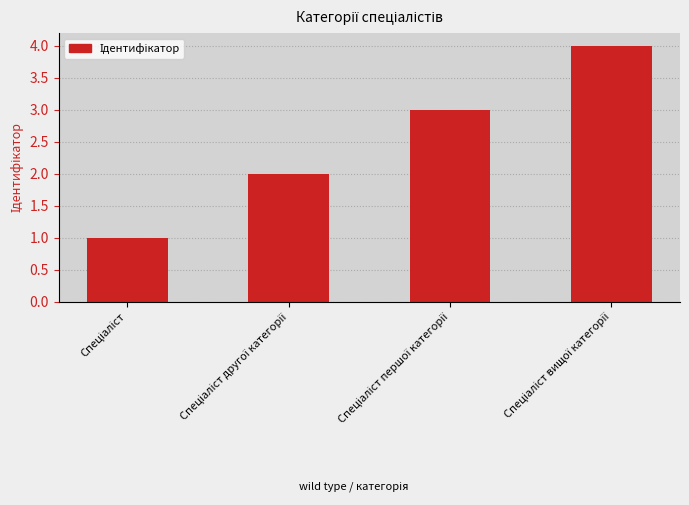

What is the difference between the maximum and minimum values?

3